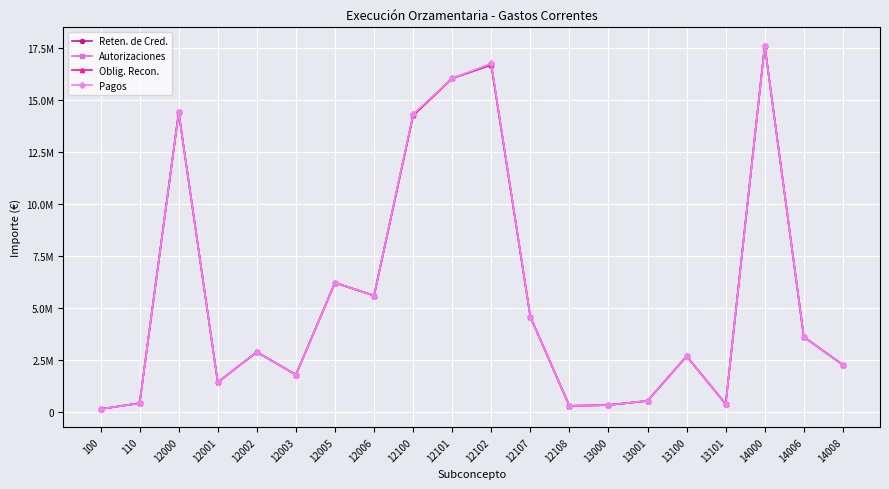

Reading left to right, transcribe all the data shown in this chart.

Reten. de Cred.: 100=147244.5	110=427332.9	12000=14384355.0	12001=1429359.6	12002=2884562.6	12003=1793939.2	12005=6208871.1	12006=5592642.6	12100=14243614.5	12101=16020741.3	12102=16676808.9	12107=4577257.4	12108=299767.9	13000=336947.8	13001=539055.5	13100=2682789.7	13101=388561.2	14000=17600725.6	14006=3610550.3	14008=2268484.1
Autorizaciones: 100=147244.5	110=427332.9	12000=14384355.0	12001=1429359.6	12002=2884562.6	12003=1793939.2	12005=6208871.1	12006=5592642.6	12100=14243614.5	12101=16020741.3	12102=16676808.9	12107=4577257.4	12108=299767.9	13000=336947.8	13001=539055.5	13100=2682789.7	13101=388561.2	14000=17600725.6	14006=3610550.3	14008=2268484.1
Oblig. Recon.: 100=147244.5	110=427332.9	12000=14384355.0	12001=1429359.6	12002=2884562.6	12003=1793939.2	12005=6208871.1	12006=5592642.6	12100=14243614.5	12101=16020741.3	12102=16676808.9	12107=4577257.4	12108=299767.9	13000=336947.8	13001=539055.5	13100=2682789.7	13101=388561.2	14000=17600725.6	14006=3610550.3	14008=2268484.1
Pagos: 100=147244.5	110=427332.9	12000=14384355.0	12001=1429359.6	12002=2884562.6	12003=1793939.2	12005=6208871.1	12006=5592642.6	12100=14300431.7	12101=16020741.3	12102=16737565.4	12107=4577257.4	12108=299767.9	13000=336947.8	13001=539055.5	13100=2682789.7	13101=388561.2	14000=17600725.6	14006=3610550.3	14008=2268484.1